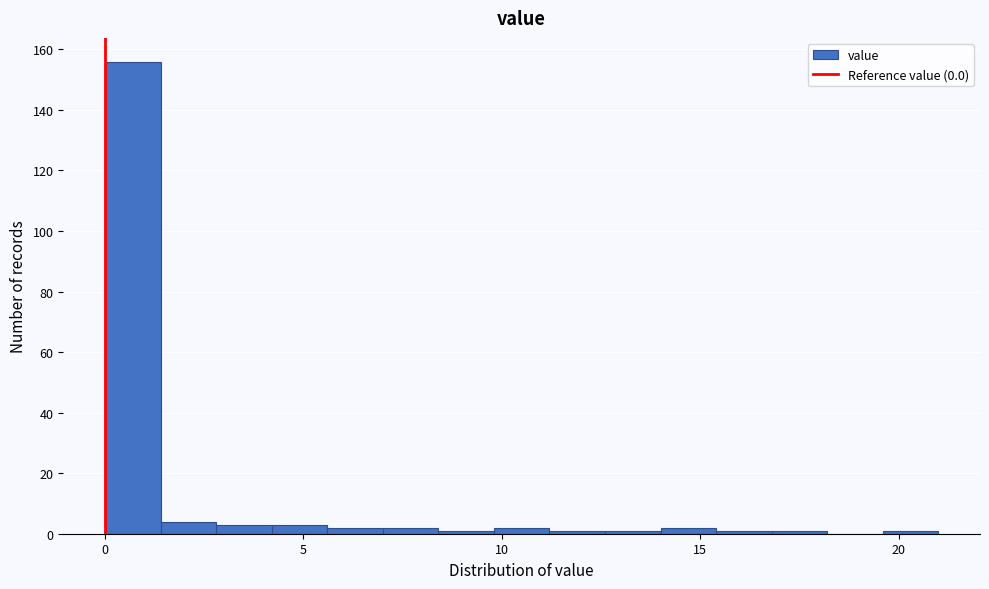

Around what value on the x-axis is the tallest bar? Give the approximate position of its centre, as read against the axis.

0.5